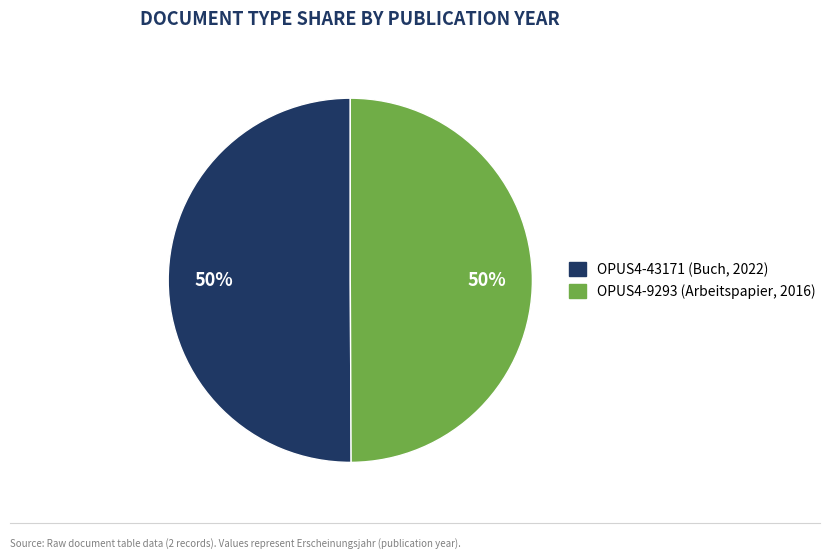

Do OPUS4-9293 (Arbeitspapier, 2016) and OPUS4-43171 (Buch, 2022) together represent more than half of the pie?

Yes